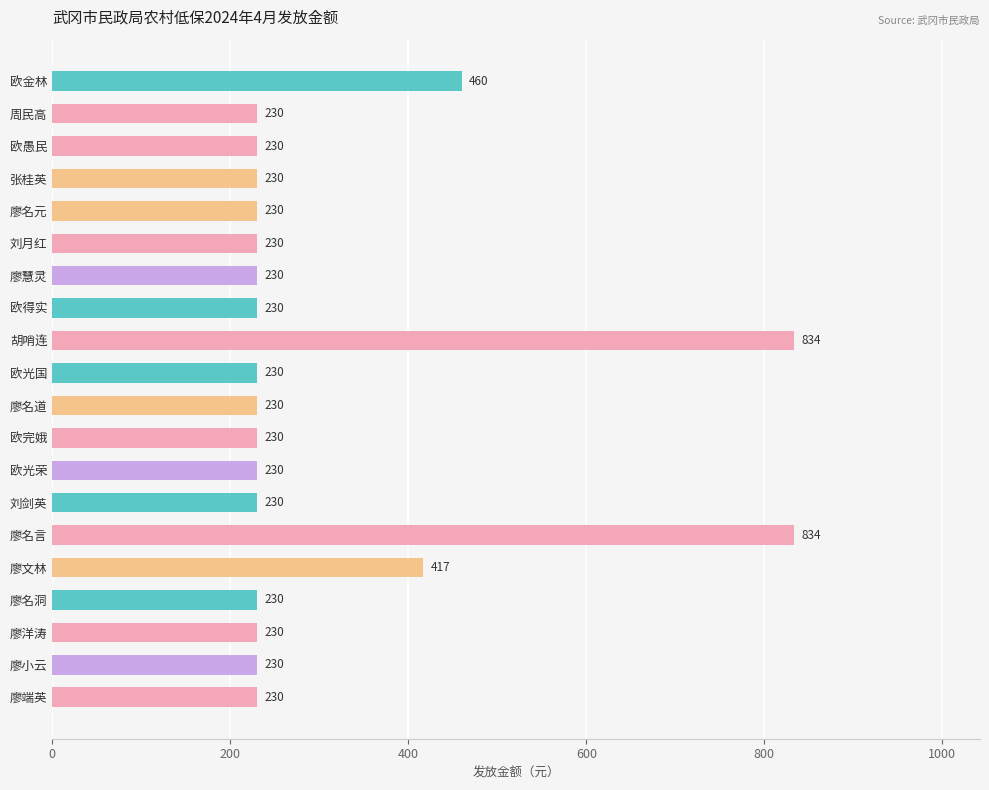

Is it true that the value at 刘剑英 is 404?

False